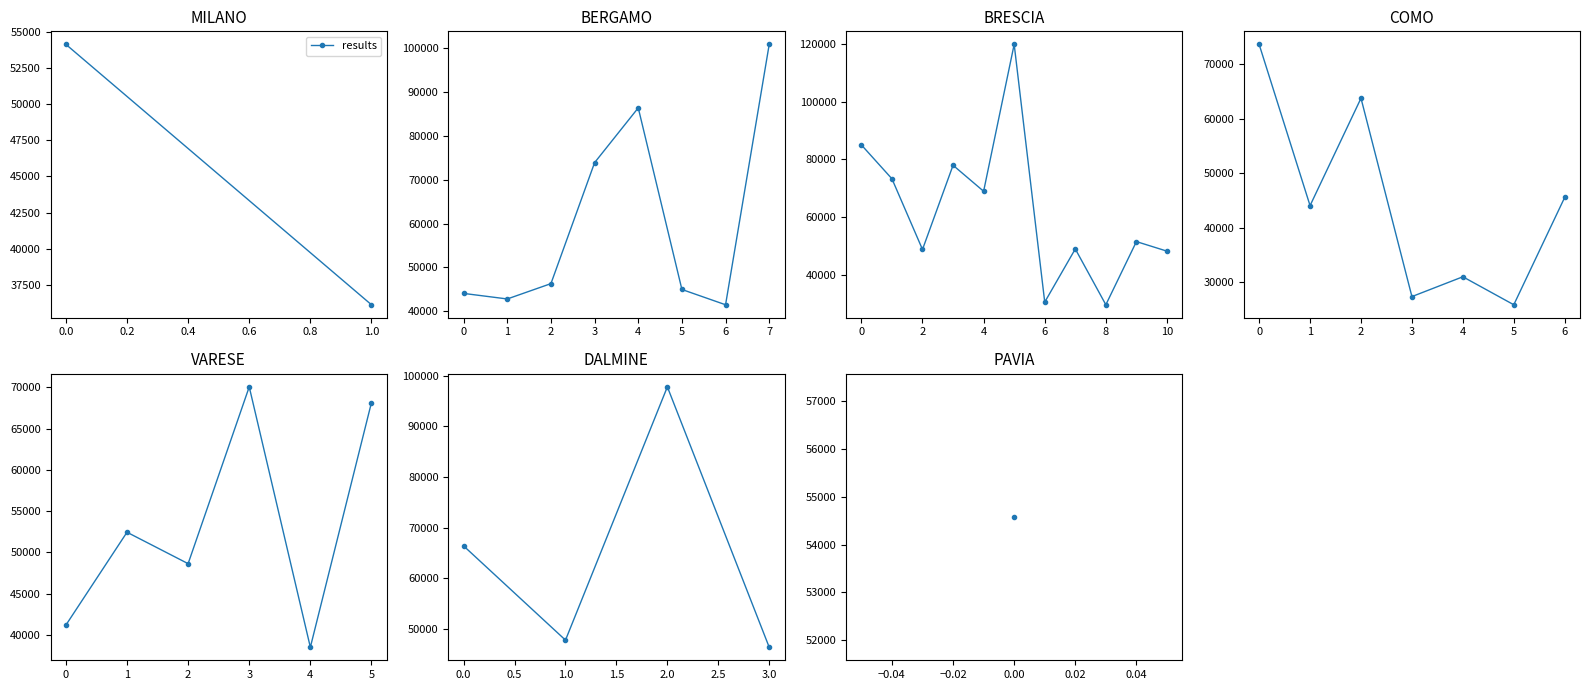

What is the change in value from 0.0 to 2.0?

+31418.4